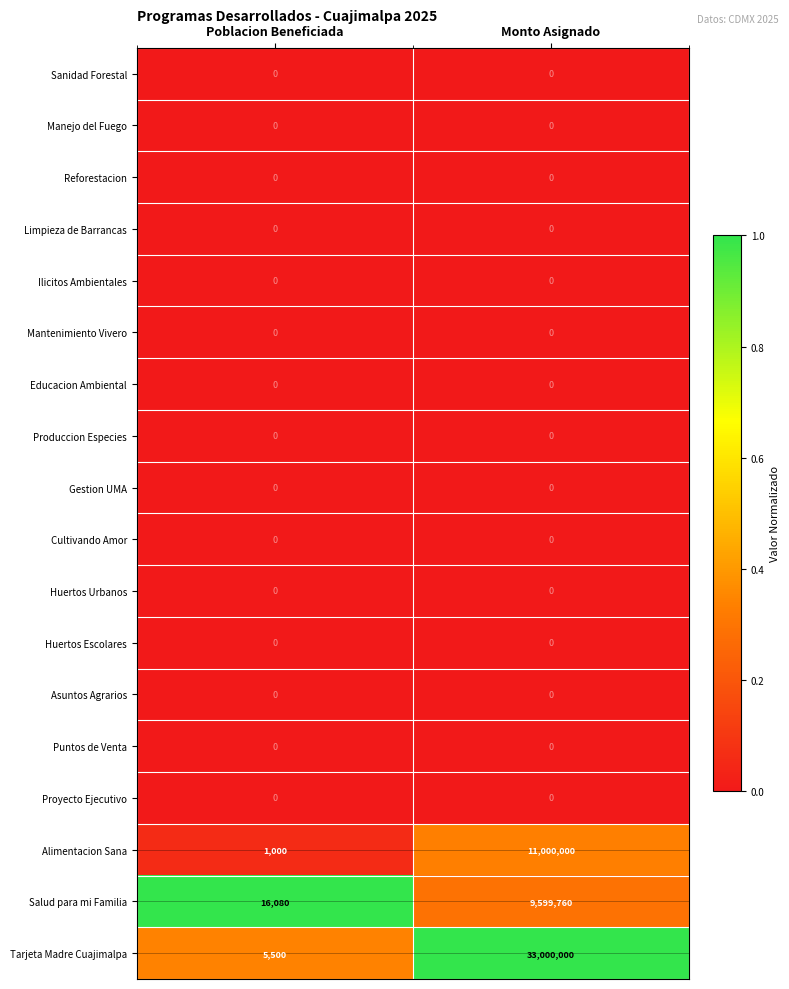

Is it true that Huertos Escolares equals 0 at Poblacion Beneficiada?

True